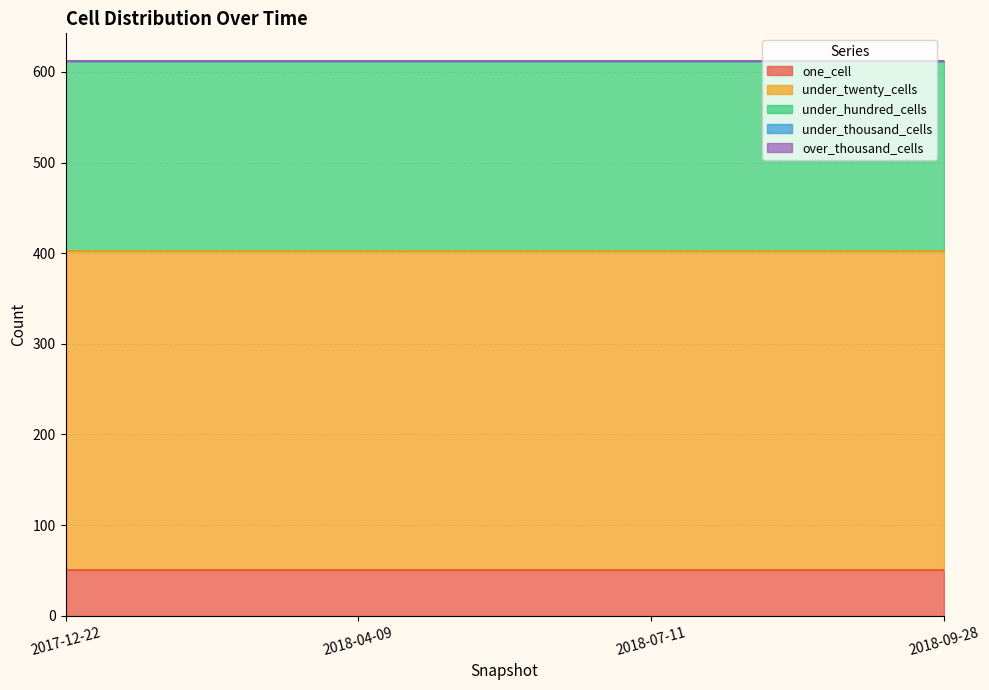

Does the chart have visible grid lines?

Yes